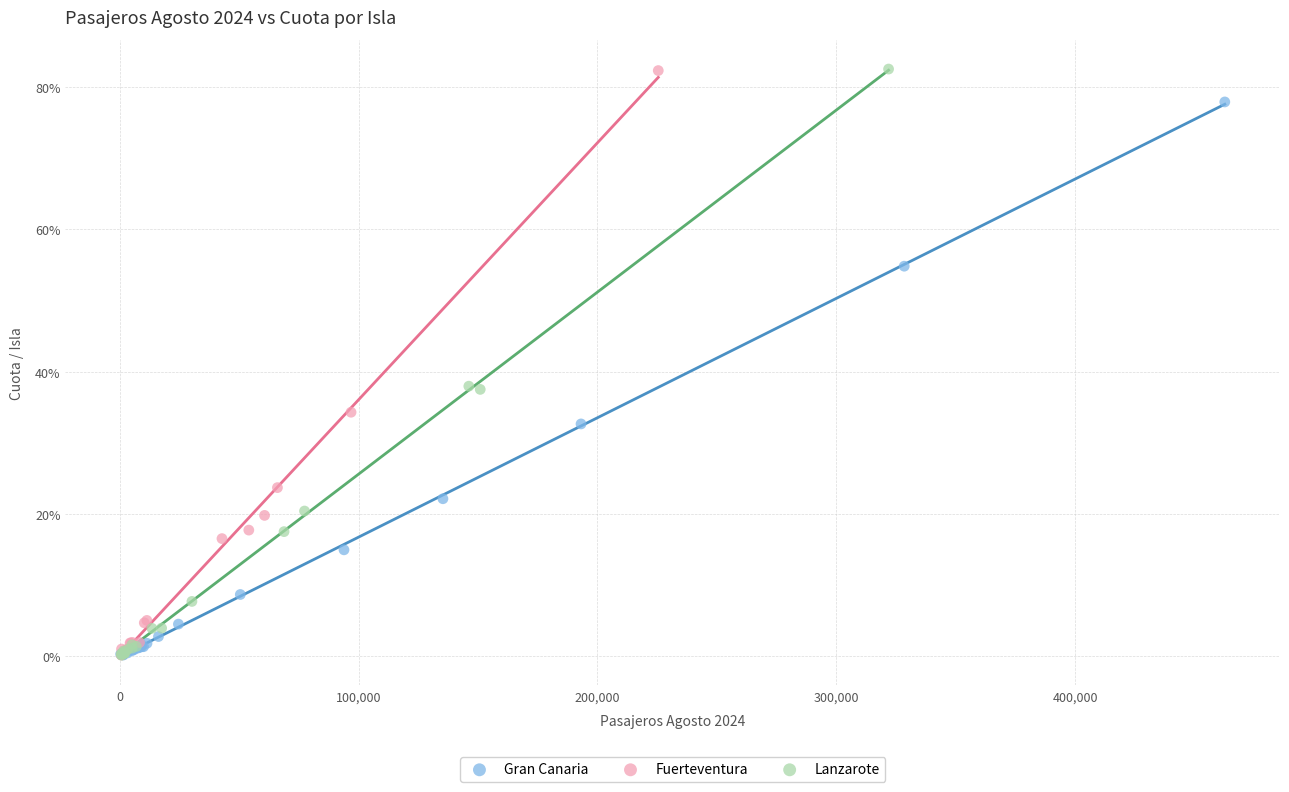

What are all the series names shown in the legend?

Gran Canaria, Fuerteventura, Lanzarote